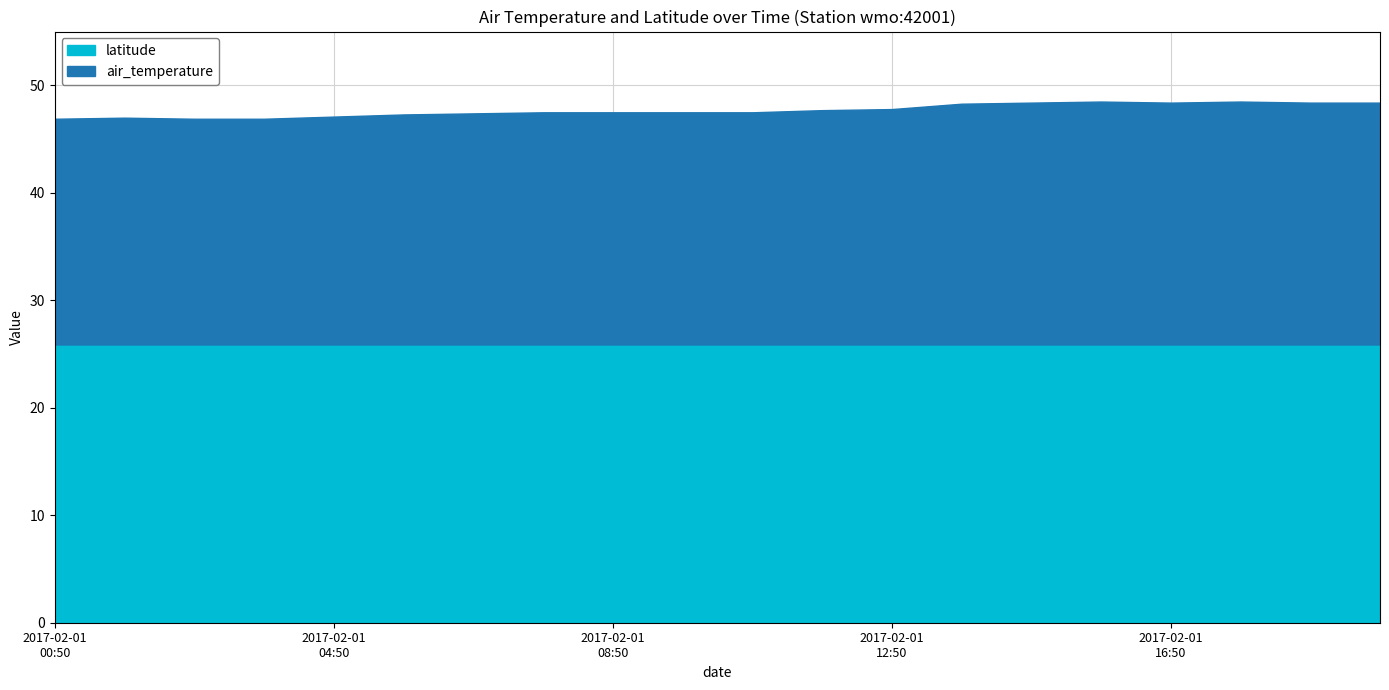

The value of air_temperature at 2017-02-01T10:50 is 33.1. True or false?

False